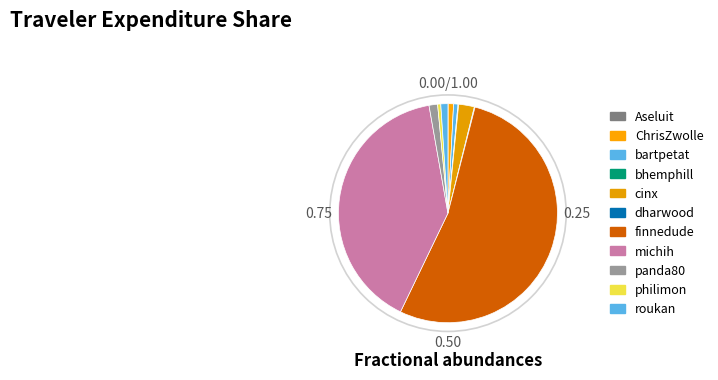

Between philimon and michih, which is larger?

michih